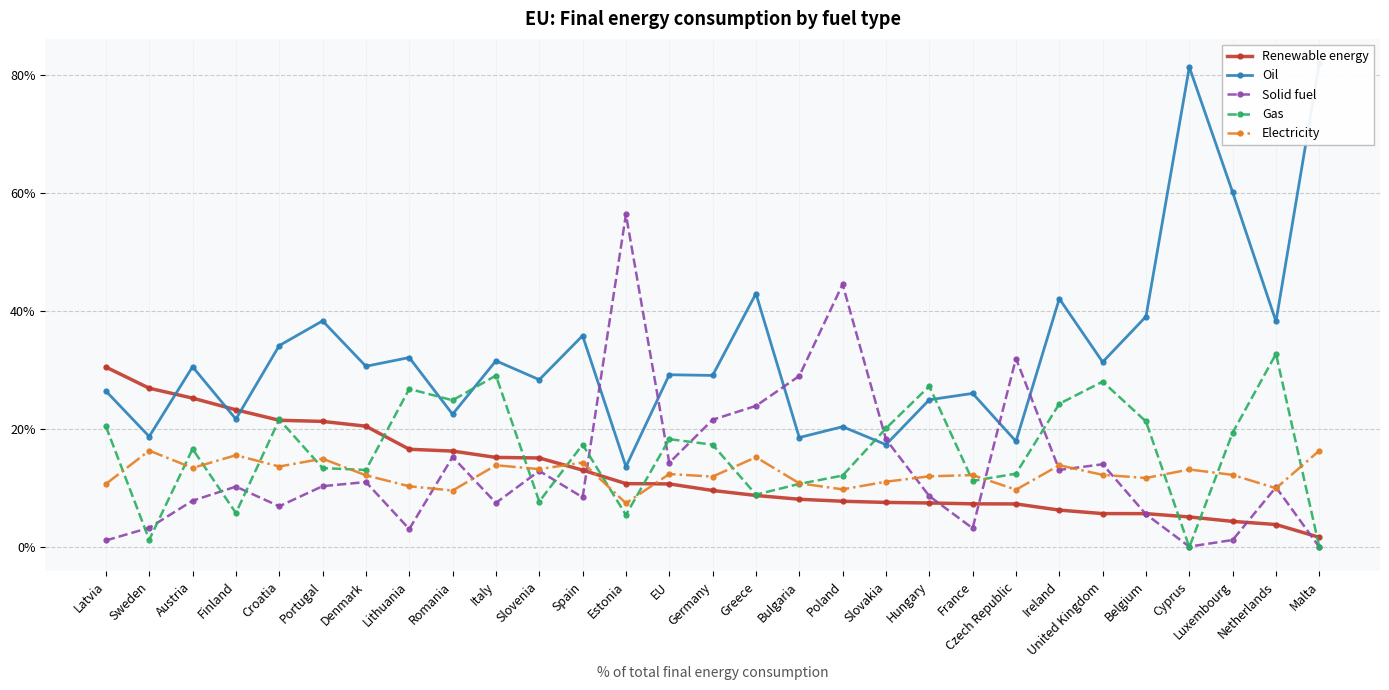

Which category has the highest value across all series?

Malta